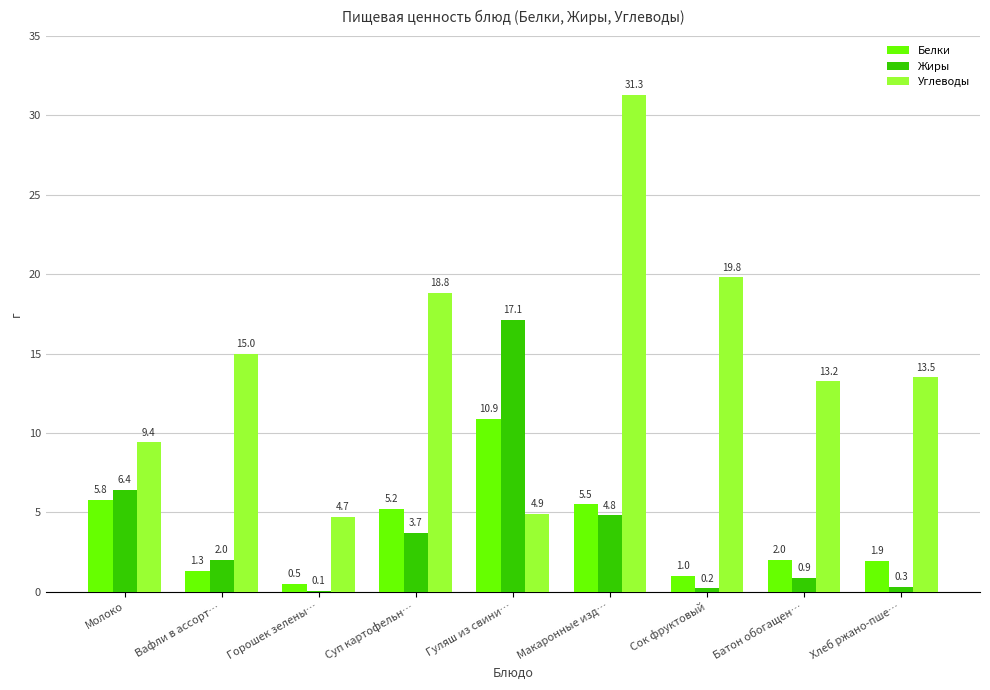

Are the bars grouped side by side (vs. stacked)?

Yes